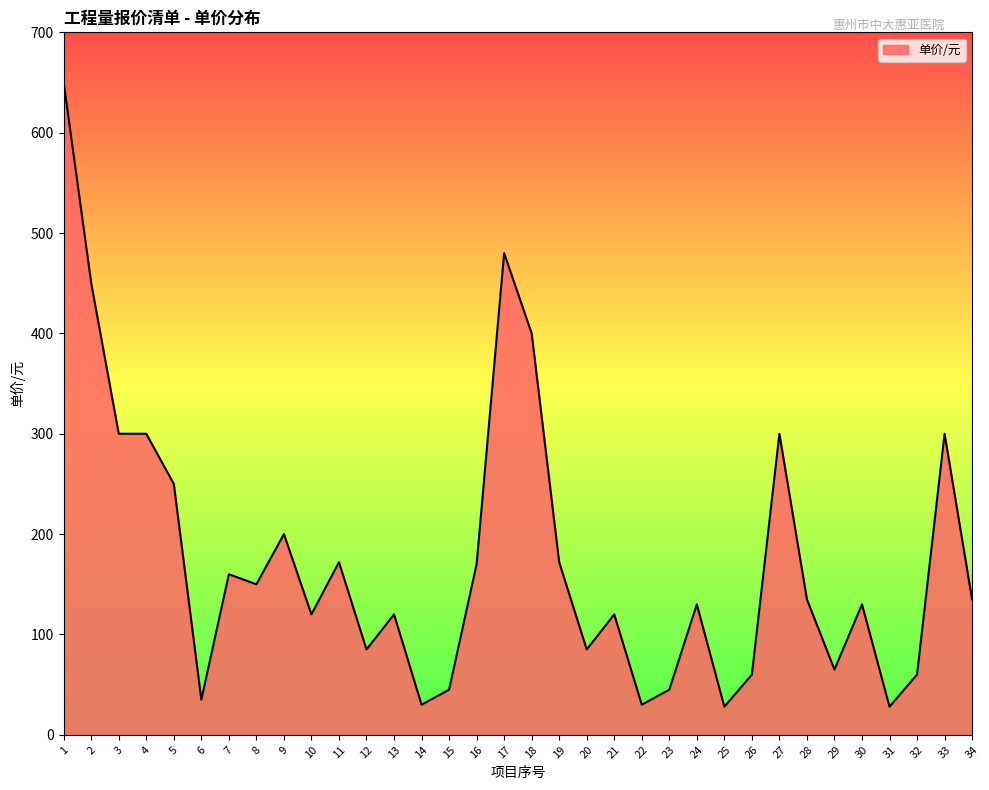

What is the change in value from 1 to 10?

-530